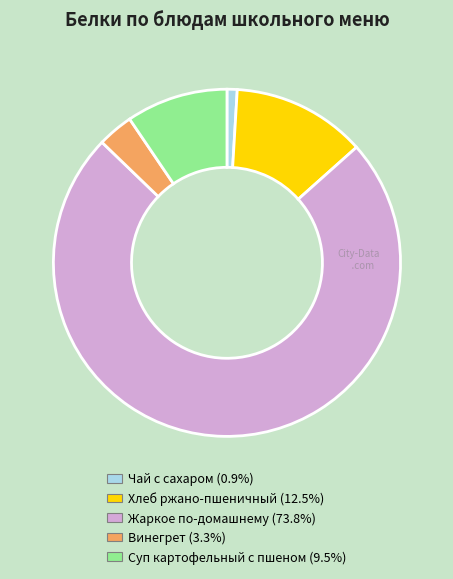

Which slice is the largest?

Жаркое по-домашнему